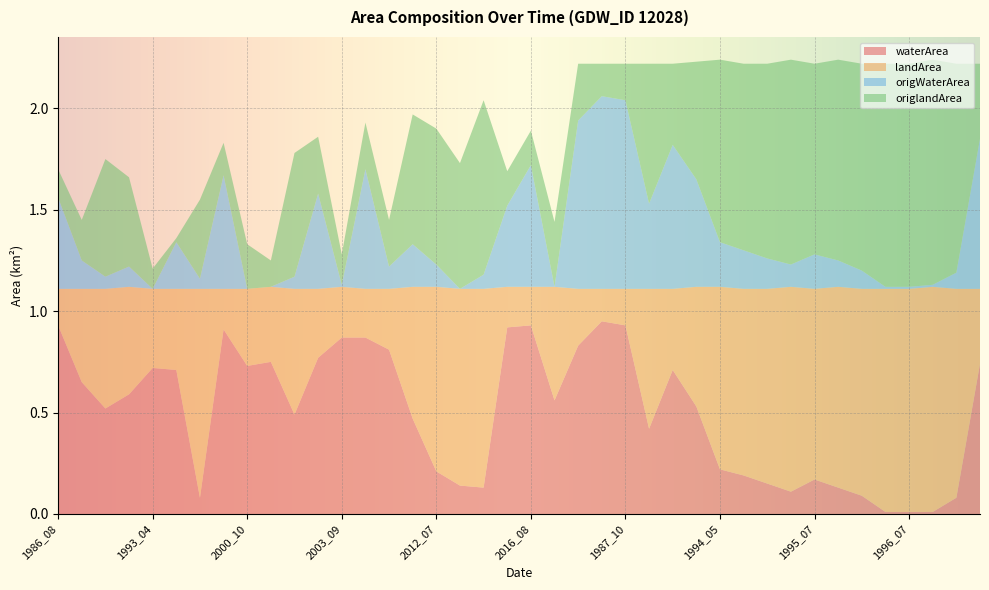

Reading right to left, what are all the values shown in this chart?

waterArea: 0.7	0.1	0.0	0.0	0.0	0.1	0.1	0.2	0.1	0.1	0.2	0.2	0.5	0.7	0.4	0.9	0.9	0.8	0.6	0.9	0.9	0.1	0.1	0.2	0.5	0.8	0.9	0.9	0.8	0.5	0.8	0.7	0.9	0.1	0.7	0.7	0.6	0.5	0.7	0.9
landArea: 0.4	1.0	1.1	1.1	1.1	1.0	1.0	0.9	1.0	1.0	0.9	0.9	0.6	0.4	0.7	0.2	0.2	0.3	0.6	0.2	0.2	1.0	1.0	0.9	0.7	0.3	0.2	0.2	0.3	0.6	0.4	0.4	0.2	1.0	0.4	0.4	0.5	0.6	0.5	0.2
origWaterArea: 0.7	0.1	0.0	0.0	0.0	0.1	0.1	0.2	0.1	0.1	0.2	0.2	0.5	0.7	0.4	0.9	0.9	0.8	0.0	0.6	0.4	0.1	0.0	0.1	0.2	0.1	0.6	0.0	0.5	0.1	0.0	0.0	0.6	0.1	0.2	0.0	0.1	0.1	0.1	0.5
origlandArea: 0.4	1.0	1.1	1.1	1.1	1.0	1.0	0.9	1.0	1.0	0.9	0.9	0.6	0.4	0.7	0.2	0.2	0.3	0.3	0.2	0.2	0.9	0.6	0.7	0.6	0.2	0.2	0.1	0.3	0.6	0.1	0.2	0.2	0.4	0.0	0.1	0.4	0.6	0.2	0.1